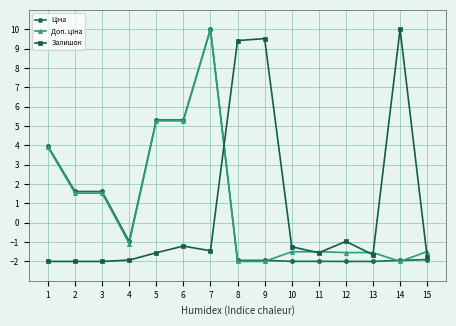

What is the difference between the Залишок values at 13 and 4?

0.3